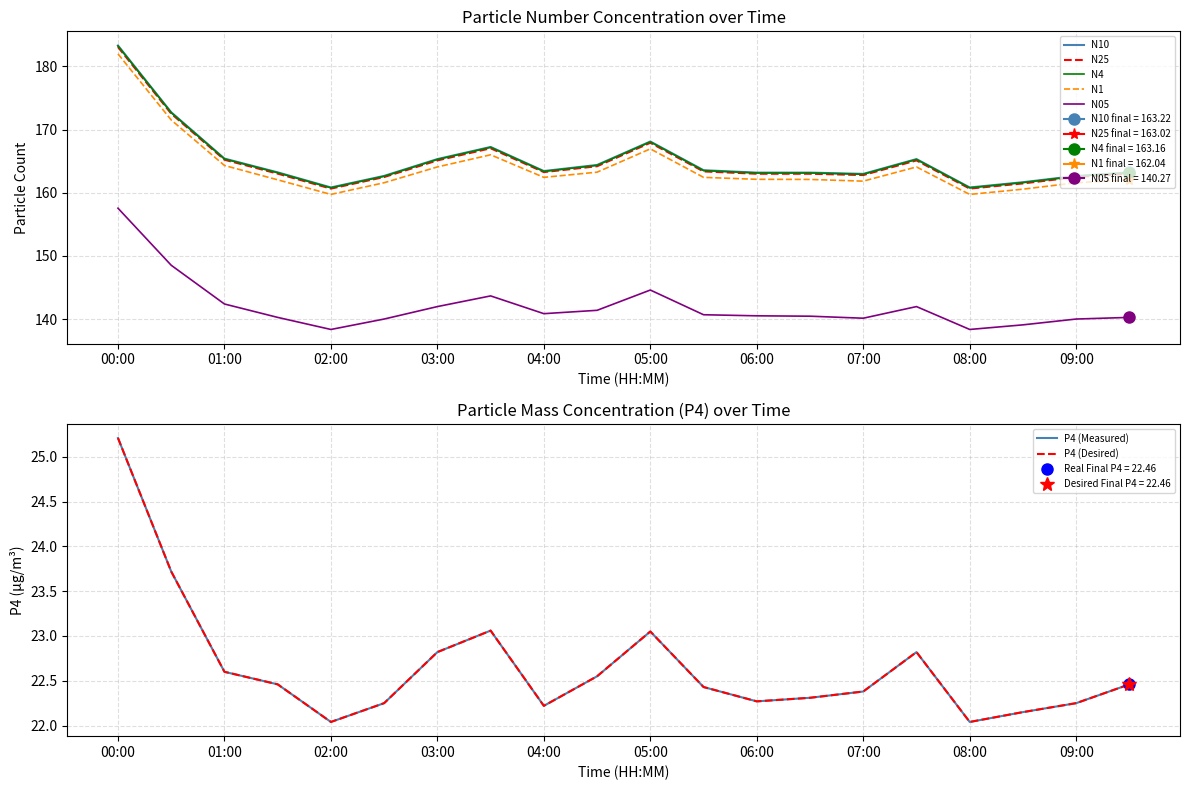

How many interior local valleys does the N1 series have?

4